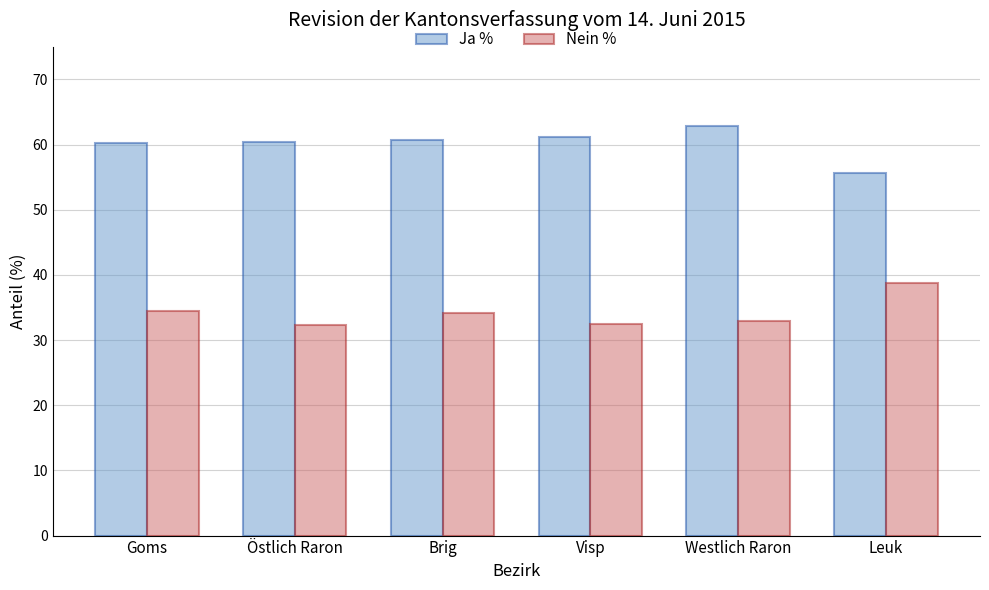

What are all the series names shown in the legend?

Ja %, Nein %